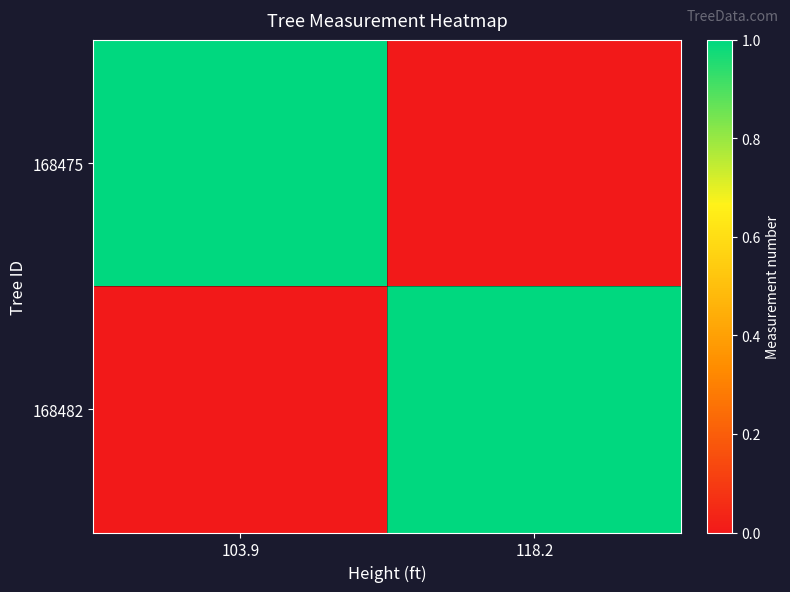

Reading right to left, extract all data points from this chart.

168475: 118.2=0	103.9=1
168482: 118.2=1	103.9=0